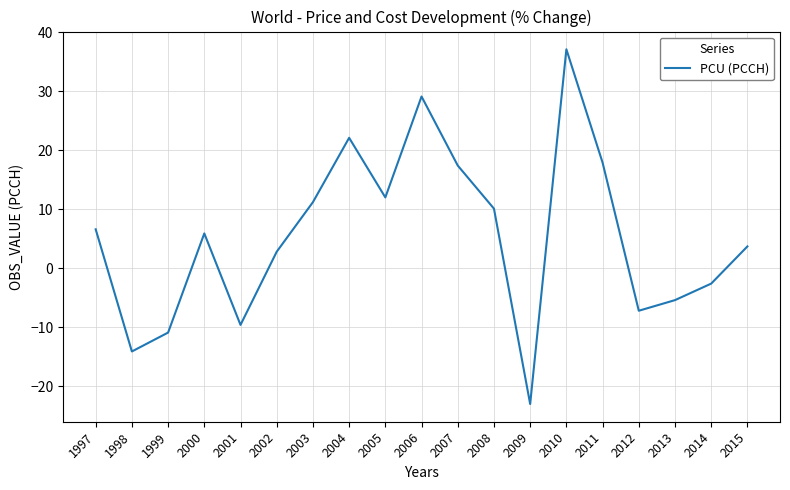

At which category does the chart reach its minimum across all series?

2009